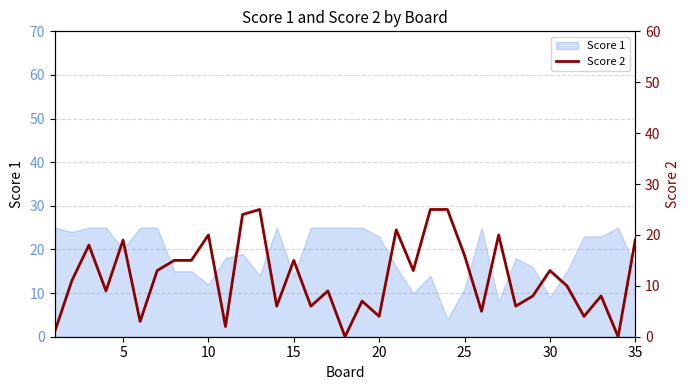

Is it true that Score 1 equals 33 at 20?

False